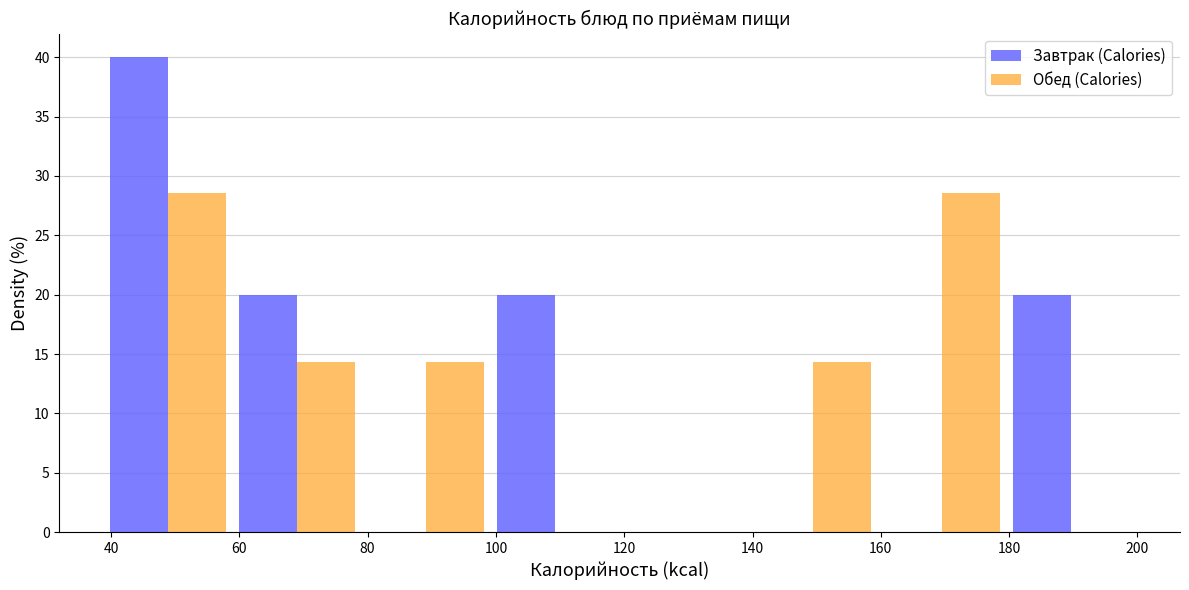

Reading left to right, transcribe this chart: for each range on the x-axis, give the height of each series' bar. Neither the bar edges nor the heights are printed on the chart, so give them approximately, as read against the axes.

38 to 60: Завтрак (Calories)=40.0	Обед (Calories)=28.5
60 to 80: Завтрак (Calories)=20.0	Обед (Calories)=14.5
80 to 100: Завтрак (Calories)=0	Обед (Calories)=14.5
100 to 120: Завтрак (Calories)=20.0	Обед (Calories)=0
120 to 140: Завтрак (Calories)=0	Обед (Calories)=0
140 to 160: Завтрак (Calories)=0	Обед (Calories)=14.5
160 to 180: Завтрак (Calories)=0	Обед (Calories)=28.5
180 to 200: Завтрак (Calories)=20.0	Обед (Calories)=0